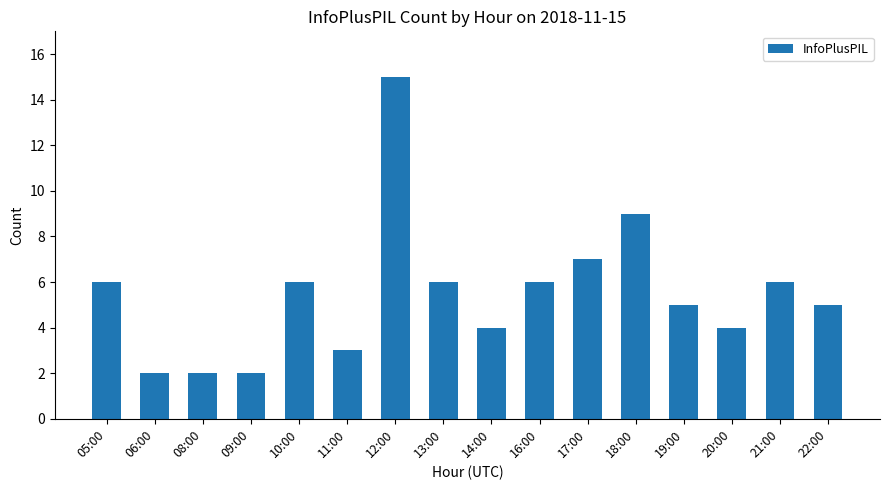

What is the change in value from 08:00 to 16:00?

+4